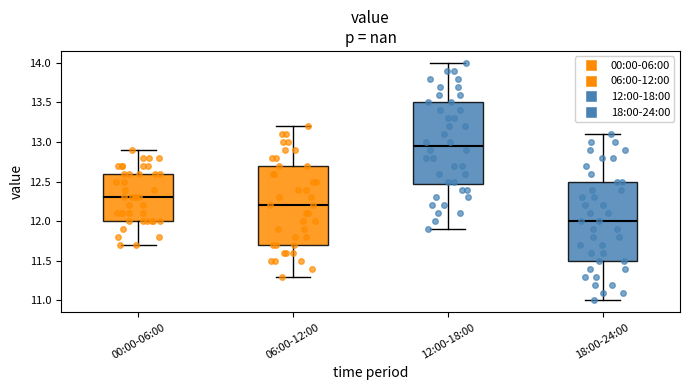

Which box has the lowest median line?

18:00-24:00